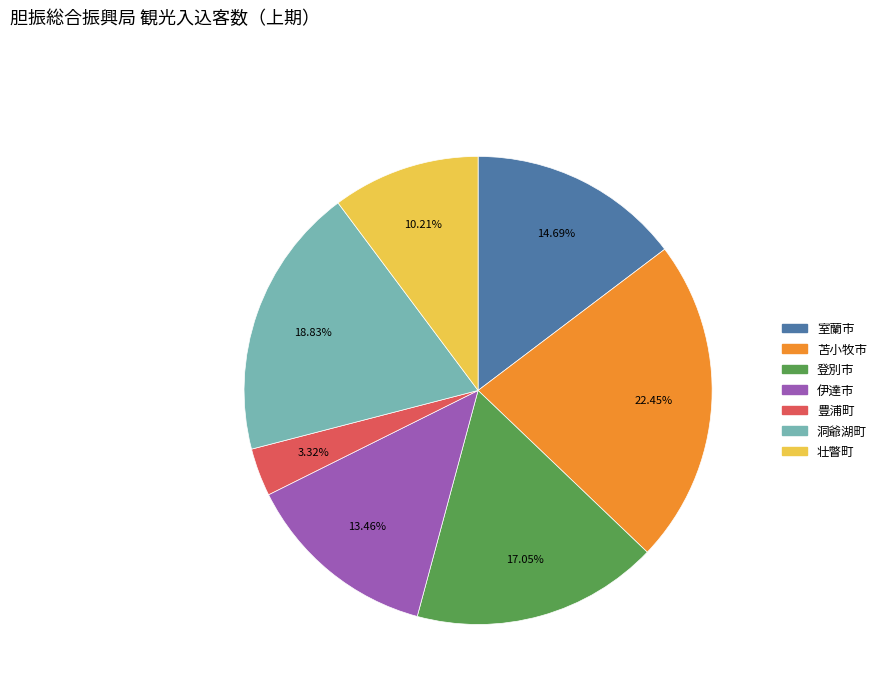

Combined, do 苫小牧市 and 豊浦町 account for over 50%?

No